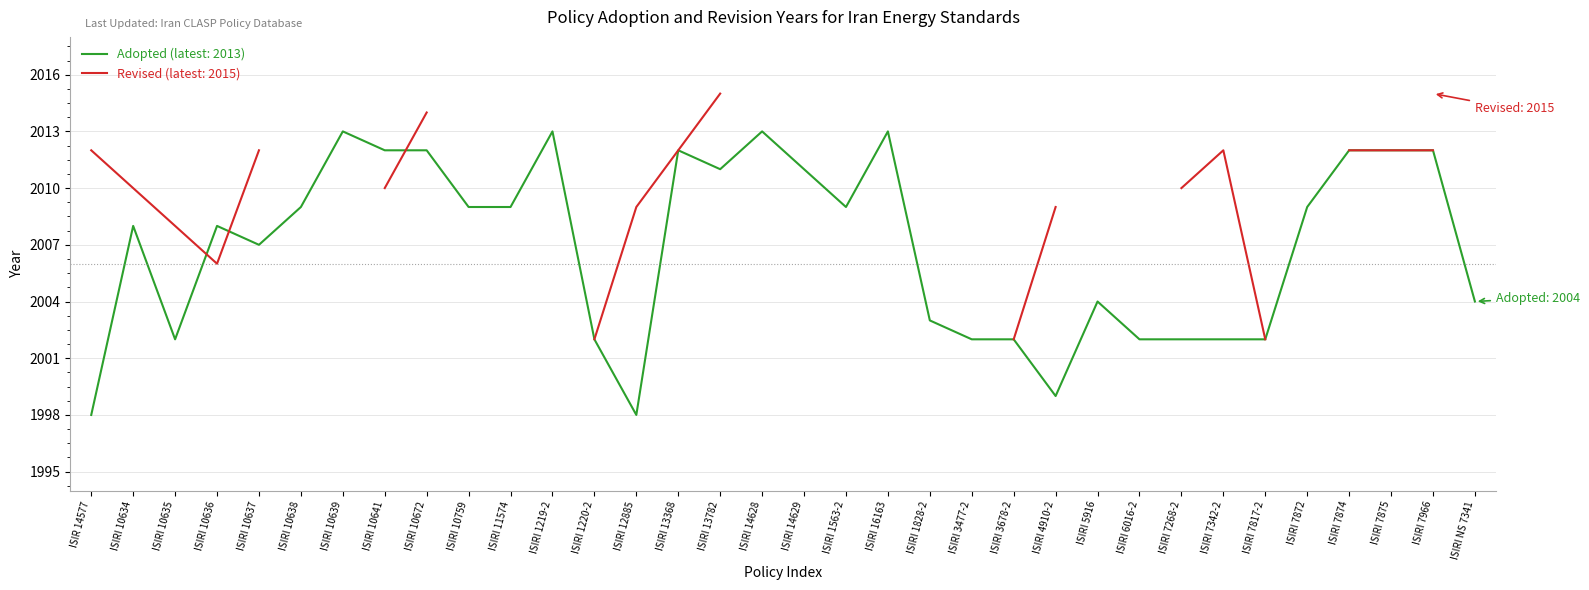

Is it true that the value at ISIRI 7268-2 is 585?

False